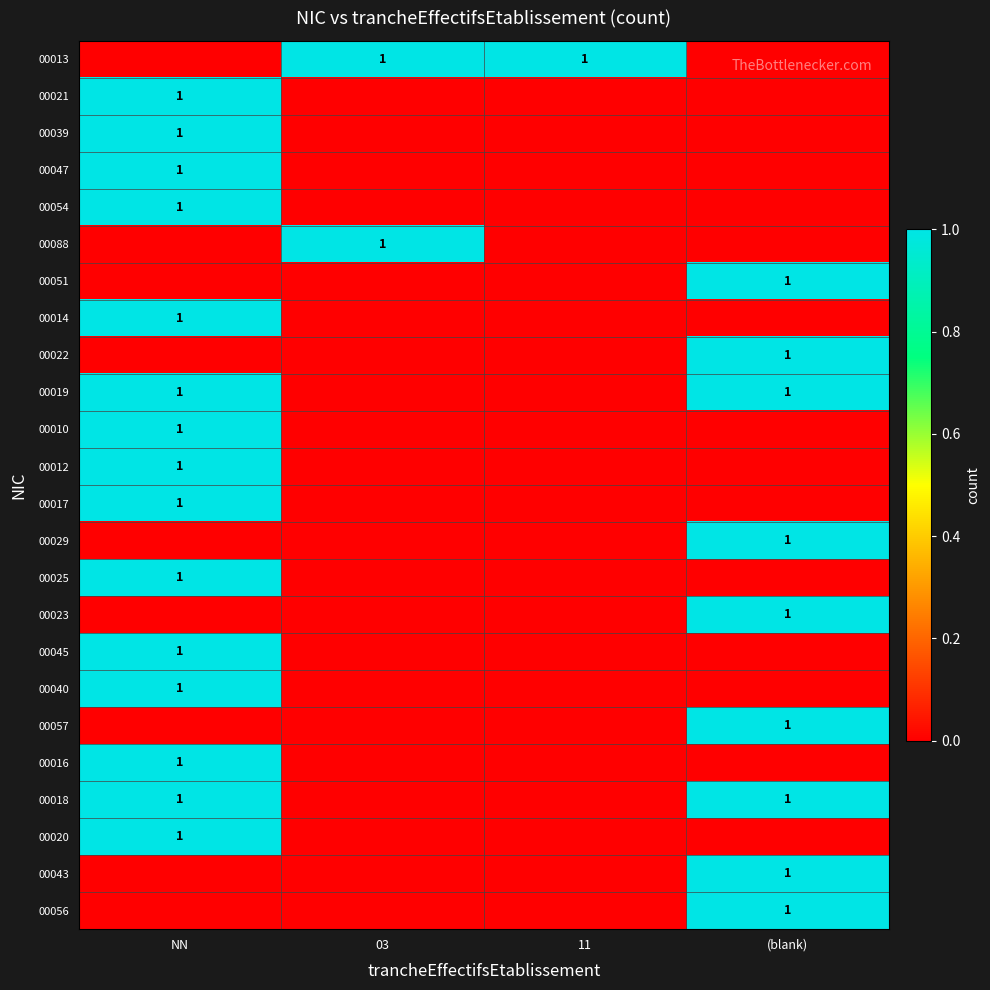

What is the greatest value displayed?

1